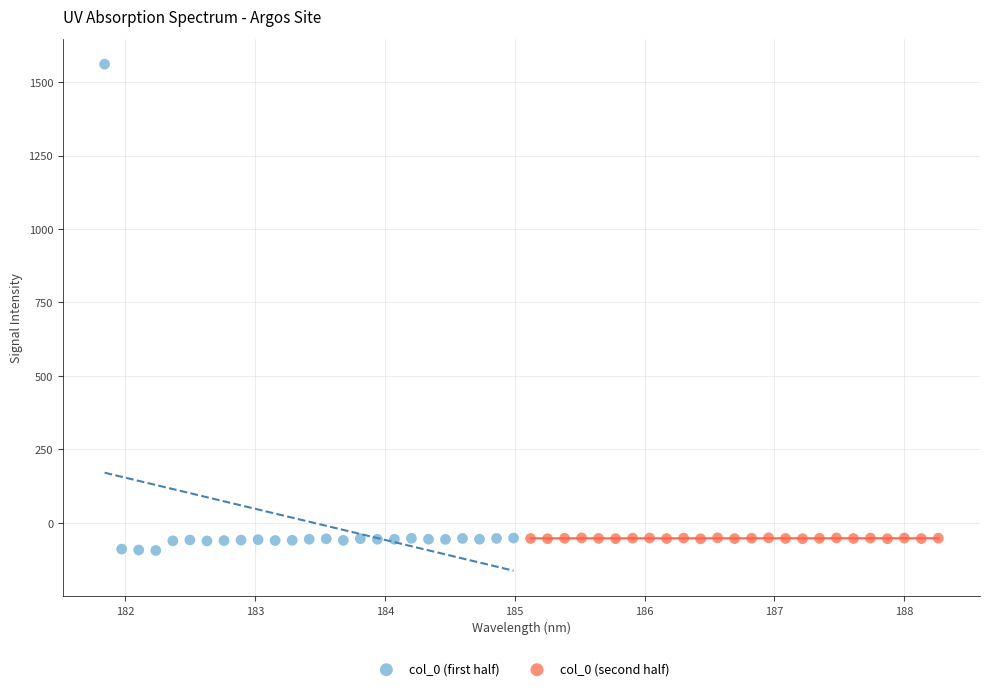

Which series contains the highest Y value?

col_0 (first half)